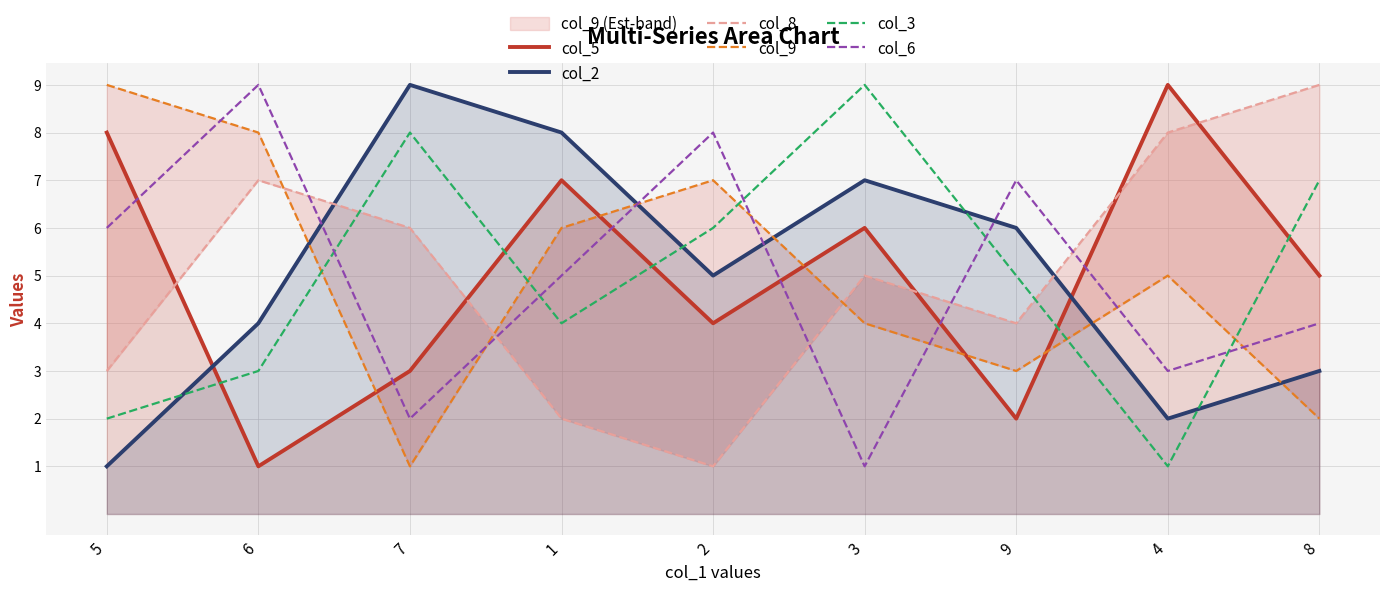

What is the average value of the col_2 series?

5